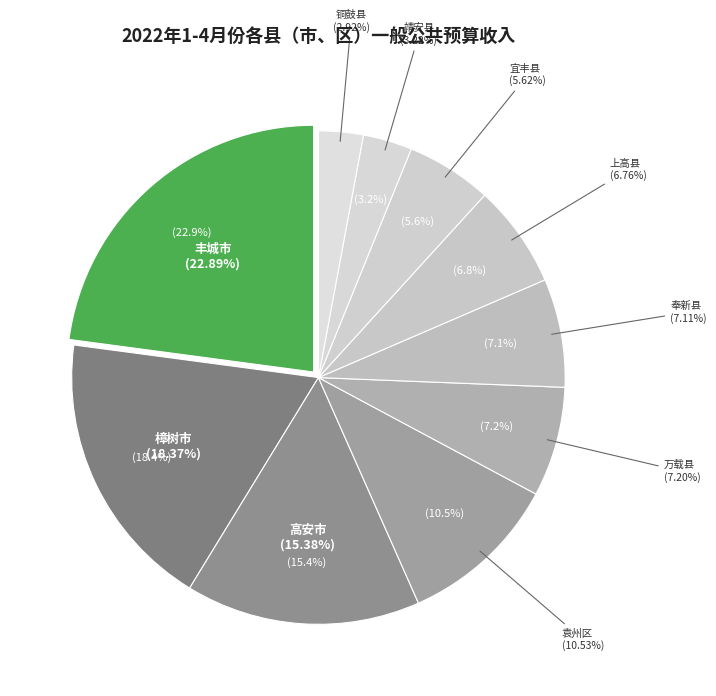

To the nearest percent, what is the difference between the 铜鼓县 and 万载县 slice percentages?

4%